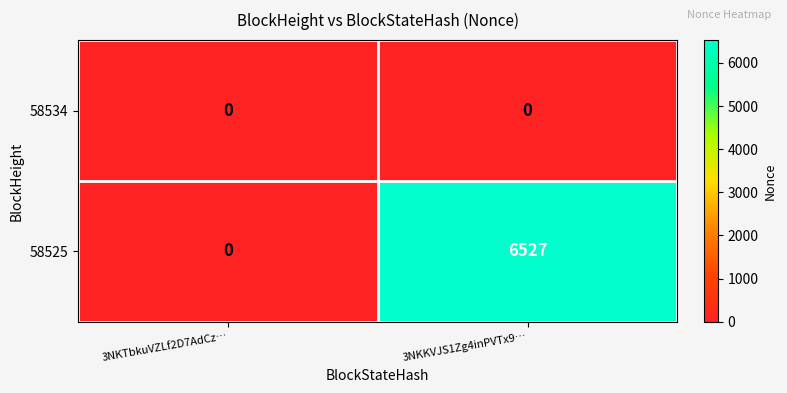

At how many categories does at least one series exceed 837?

1